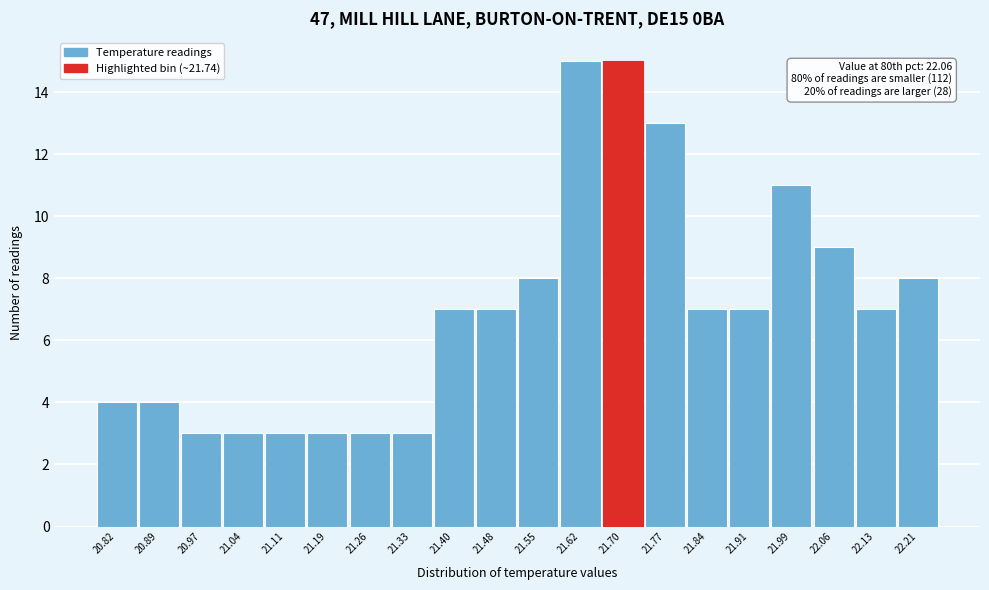

Reading left to right, list all the values displayed in this chart.

20.82=4	20.89=4	20.97=3	21.04=3	21.11=3	21.19=3	21.26=3	21.33=3	21.40=7	21.48=7	21.55=8	21.62=15	21.70=15	21.77=13	21.84=7	21.91=7	21.99=11	22.06=9	22.13=7	22.21=8